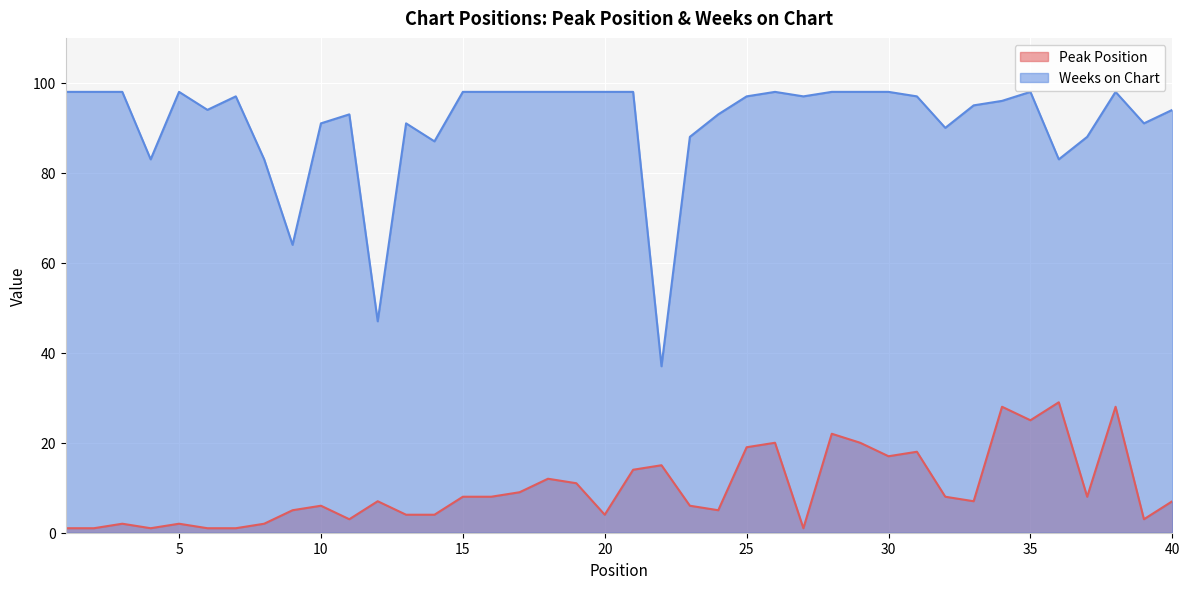

How many lines are shown in the chart?

2